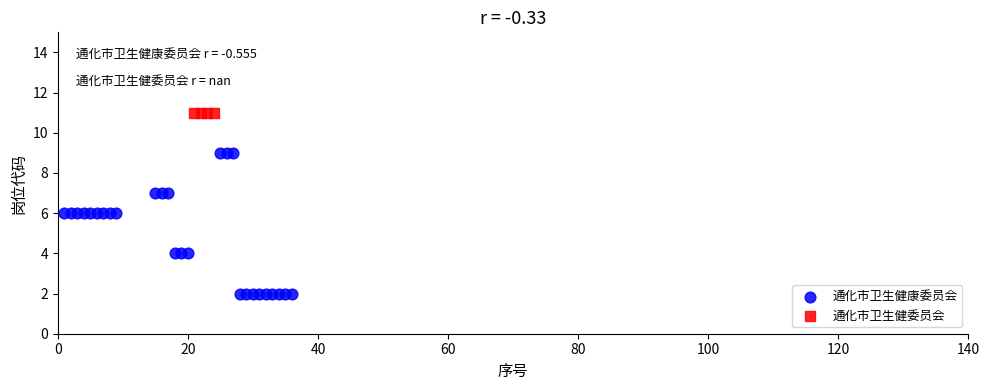

Which series reaches the maximum Y coordinate?

通化市卫生健委员会